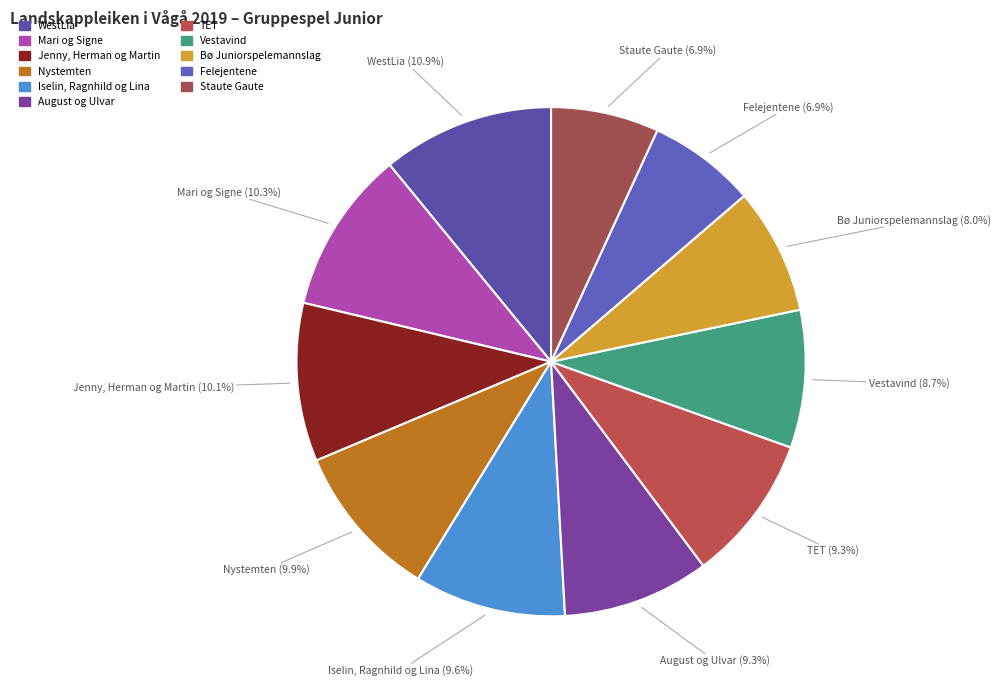

Which category has the smallest portion of the pie?

Felejentene